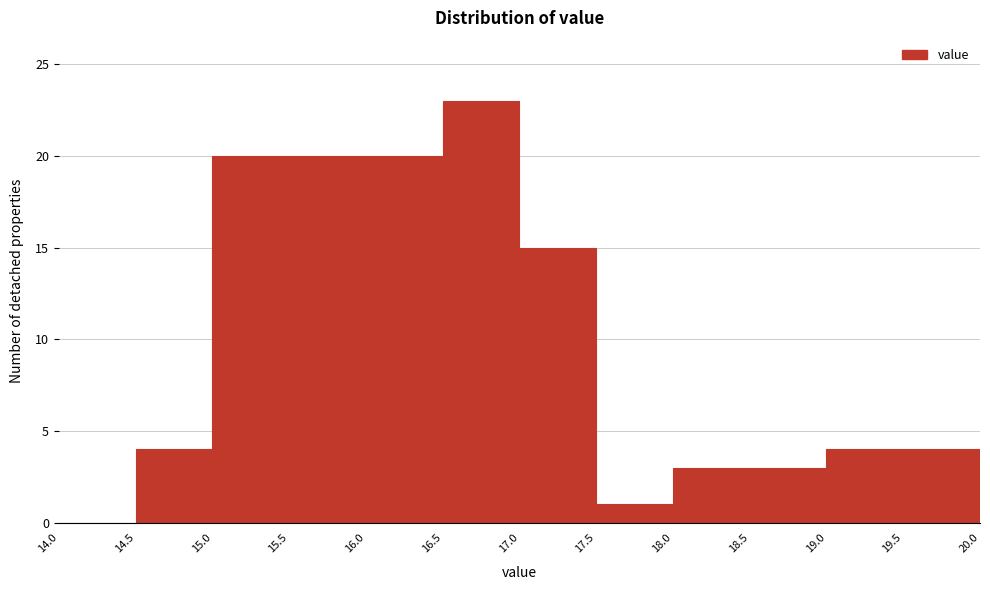

Which range on the x-axis has the tallest bar?

16.5 to 17.0